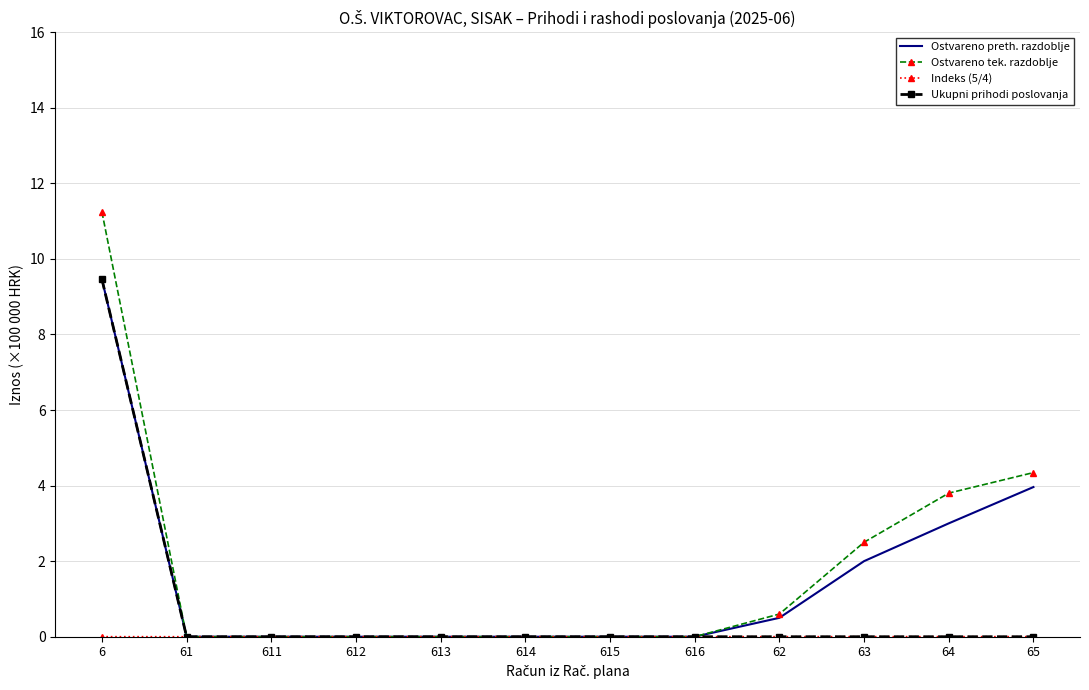

At which category is the sum across all series the highest?

6